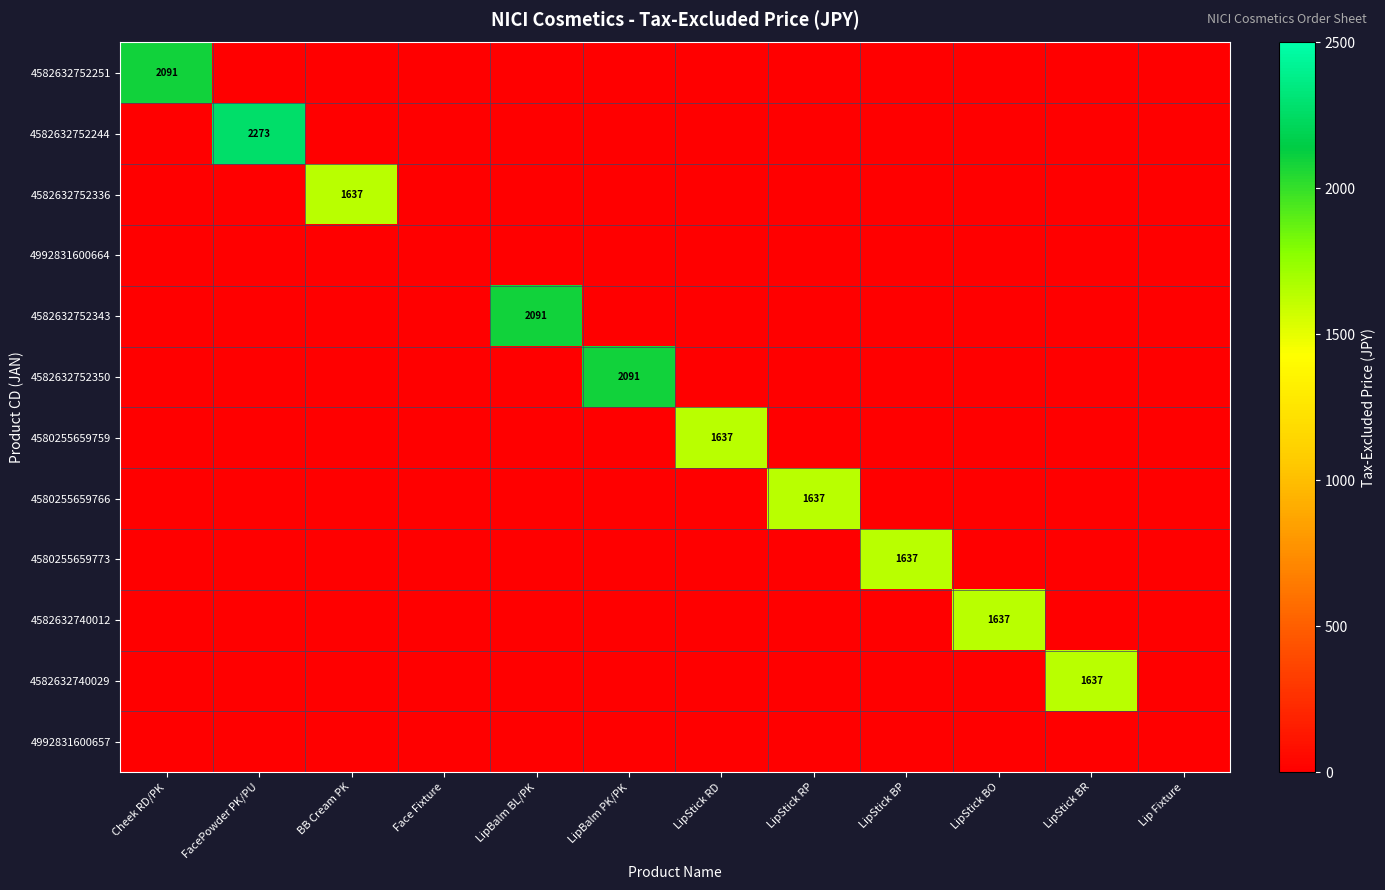

At which category does the chart reach its peak across all series?

FacePowder PK/PU